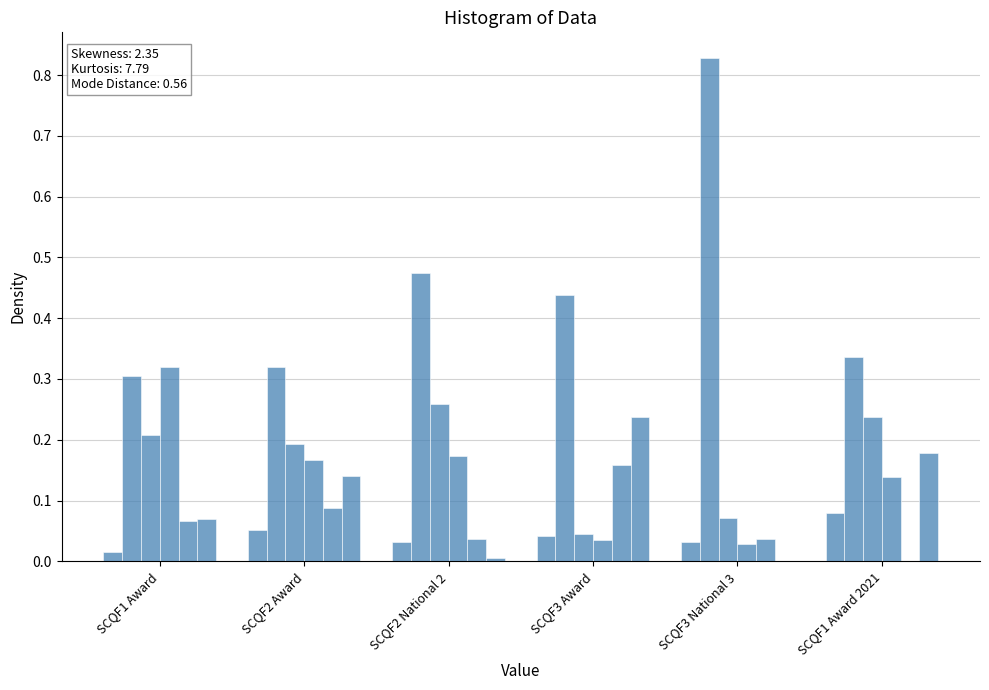

Reading left to right, list all the values displayed in this chart.

Third Year: 0.0	0.1	0.0	0.0	0.0	0.1
Fourth Year: 0.3	0.3	0.5	0.4	0.8	0.3
Fifth Year: 0.2	0.2	0.3	0.0	0.1	0.2
Sixth Year: 0.3	0.2	0.2	0.0	0.0	0.1
FE College: 0.1	0.1	0.0	0.2	0.0	0.0
Remaining Candidates: 0.1	0.1	0.0	0.2	0.0	0.2